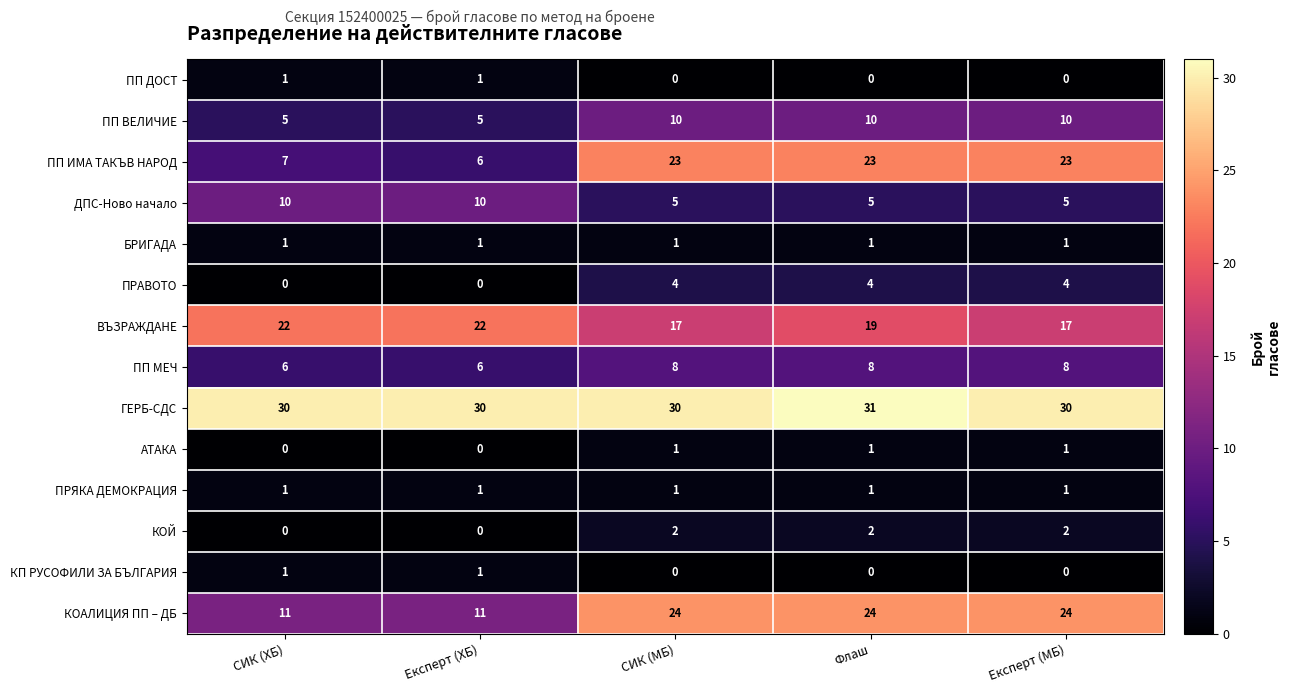

What is the average value of the ДПС-Ново начало series?

7